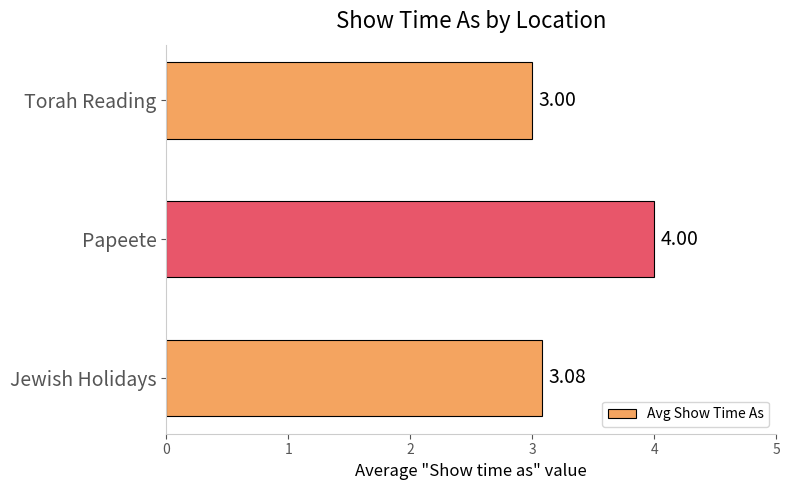

Count the number of data series in this chart.

1